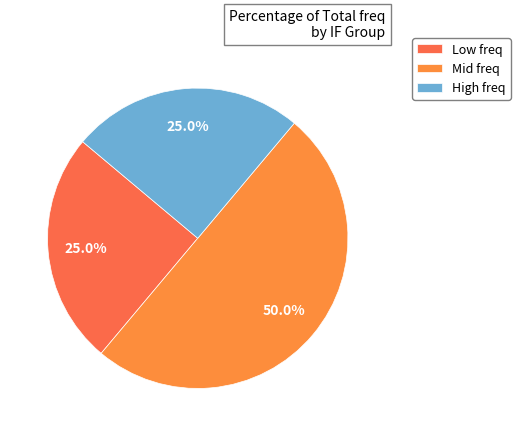

Count the number of slices in the pie.

3